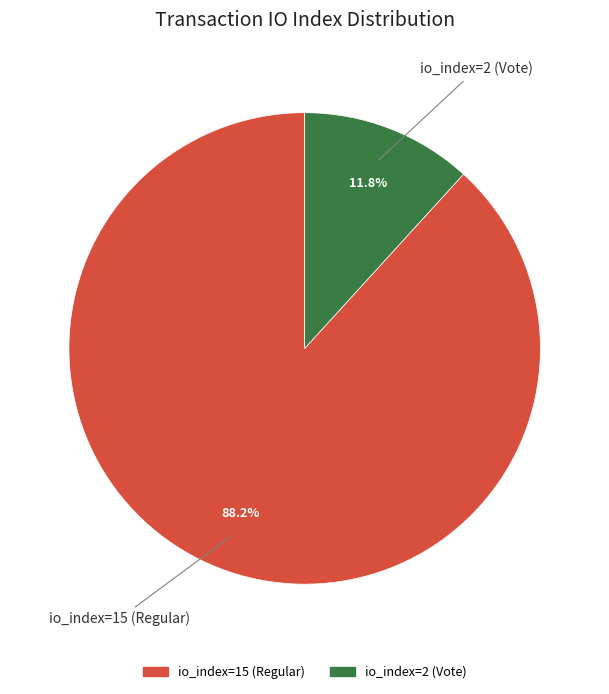

Which slice is the largest?

io_index=15 (Regular)